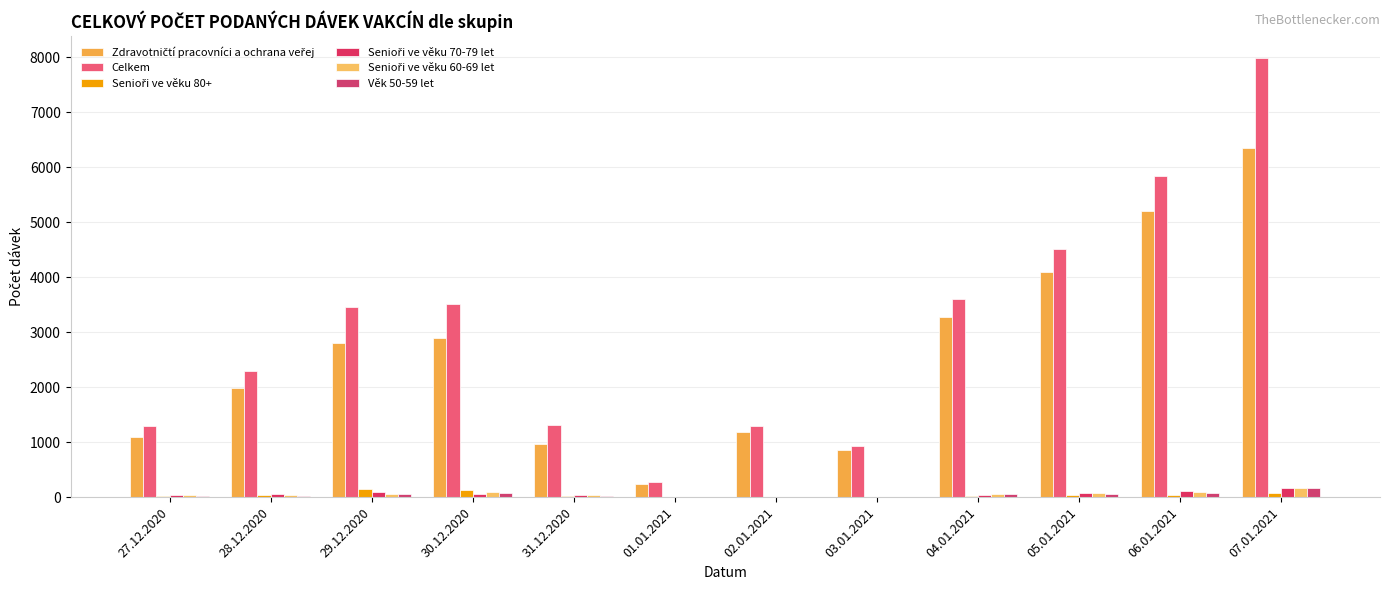

How many categories are shown in the chart?

12